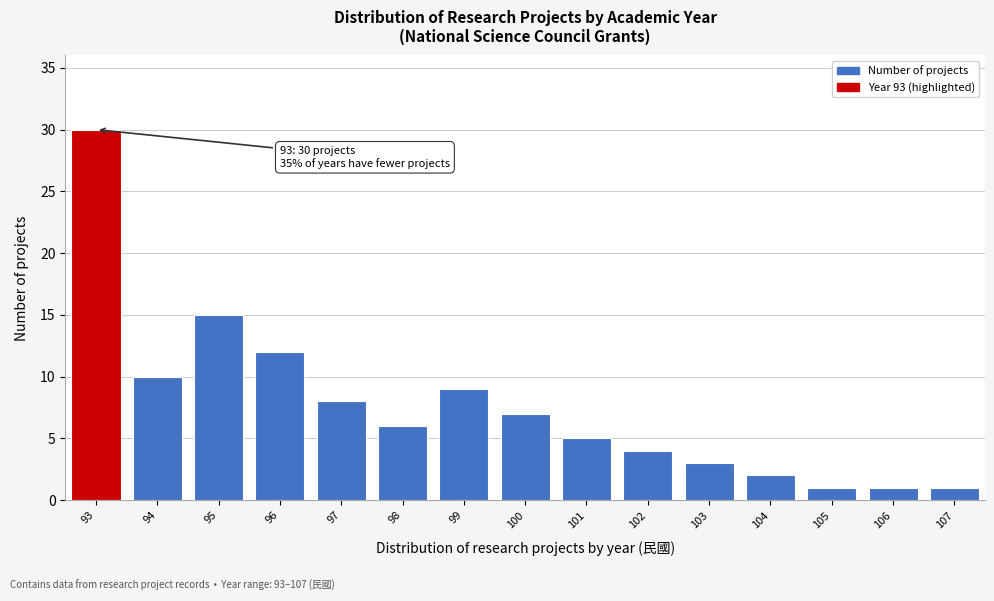

Reading right to left, list all the values displayed in this chart.

1	1	1	2	3	4	5	7	9	6	8	12	15	10	30